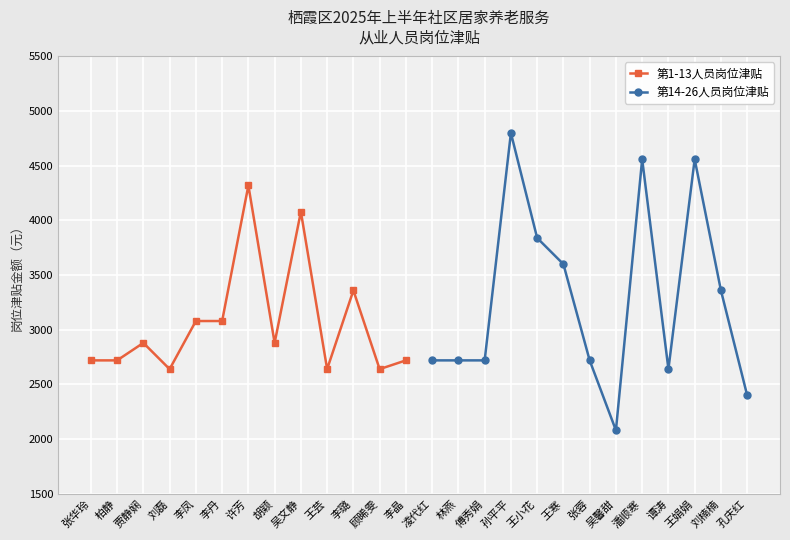

In 第1-13人员岗位津贴, how many points are lower than both neighbors (excluding endpoints)?

4